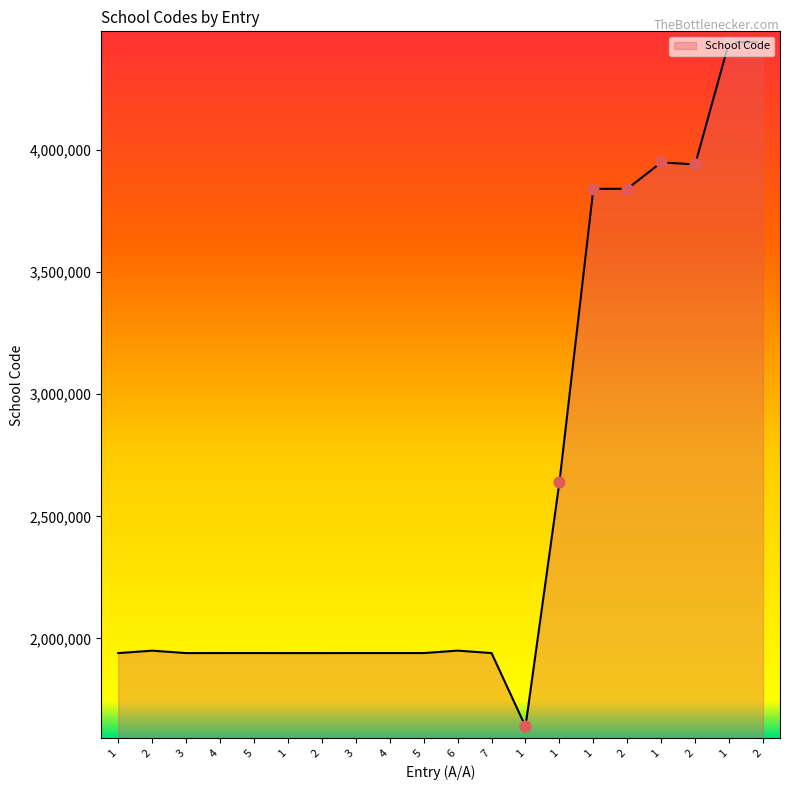

How many lines are shown in the chart?

1